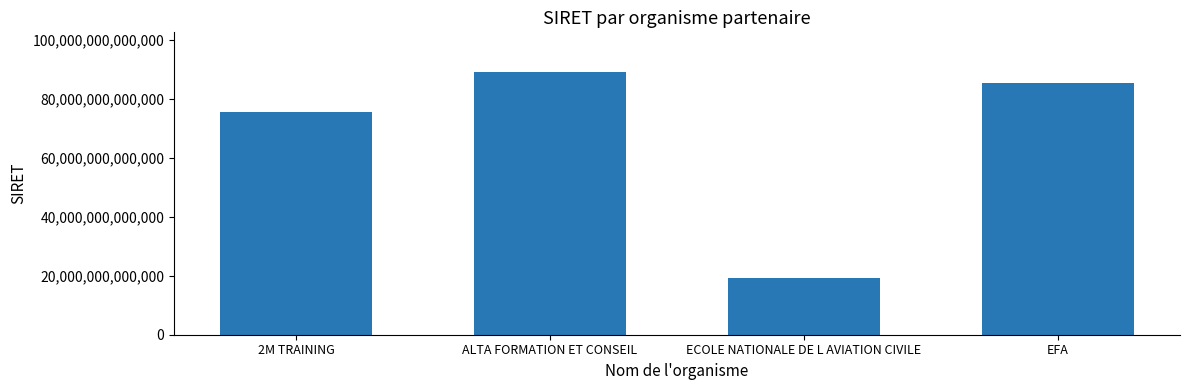

What is the difference between the maximum and minimum values?

69785704900000